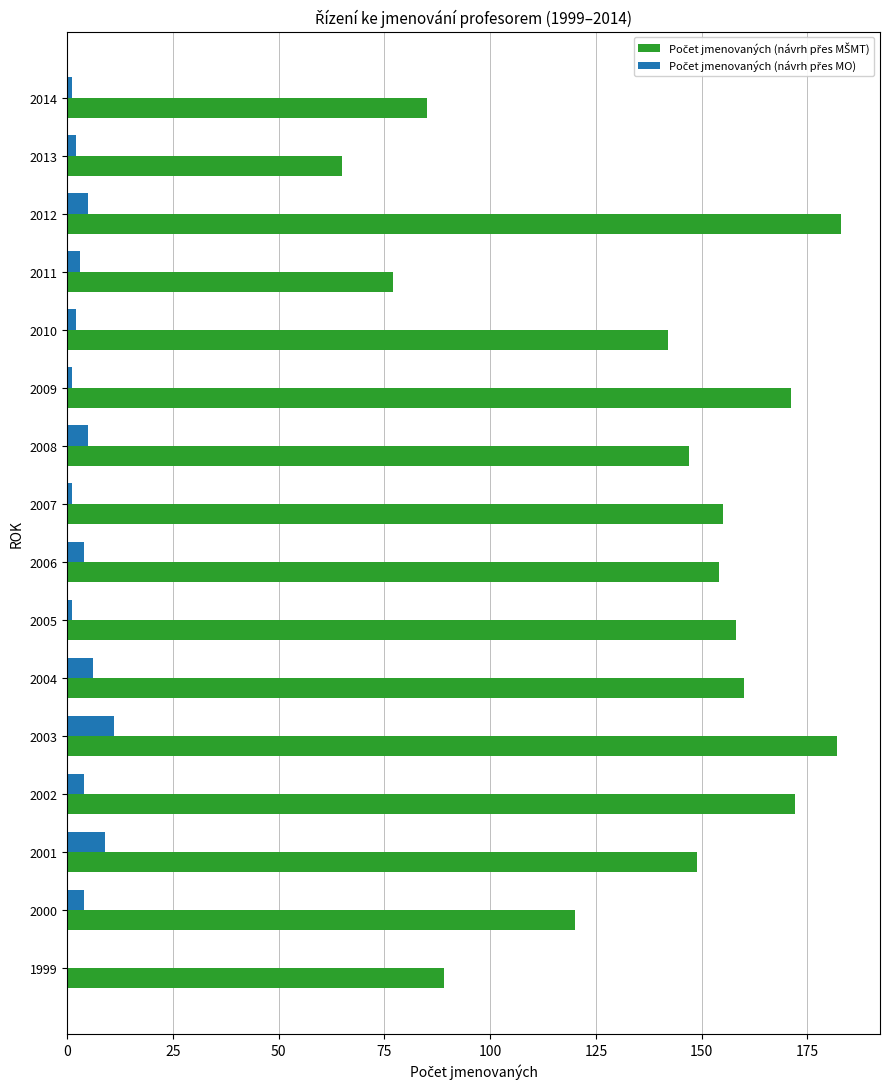

What is the greatest value displayed?

183